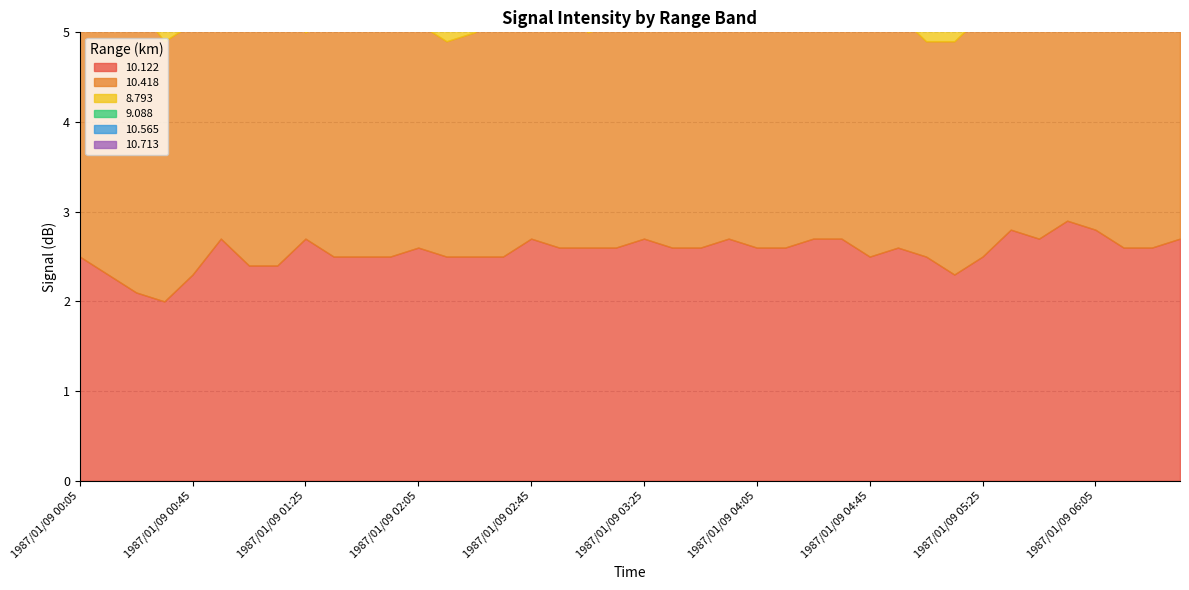

What is the difference between the highest and lowest values at 1987/01/09 03:15?

0.5